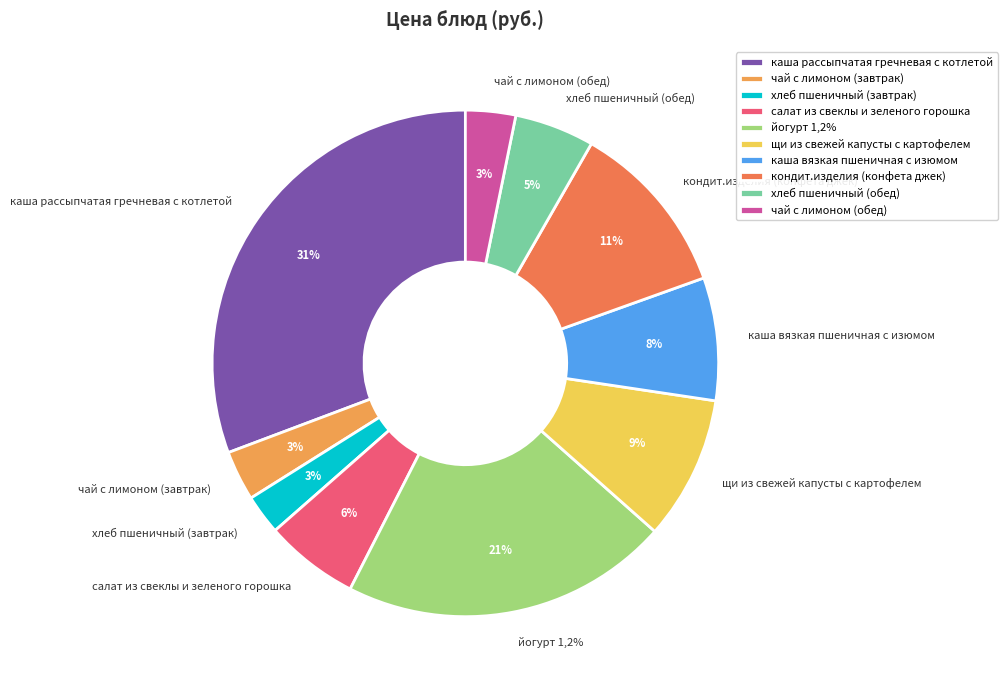

Do кондит.изделия (конфета джек) and каша рассыпчатая гречневая с котлетой together represent more than half of the pie?

No